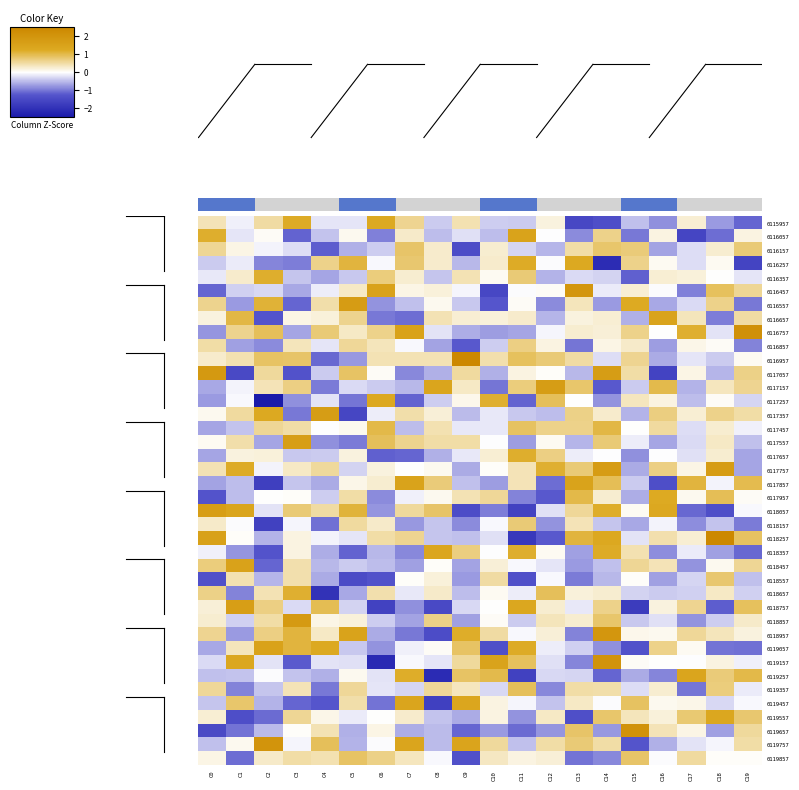

What is the sum of the 0118957 values at C19 and C12?

0.4